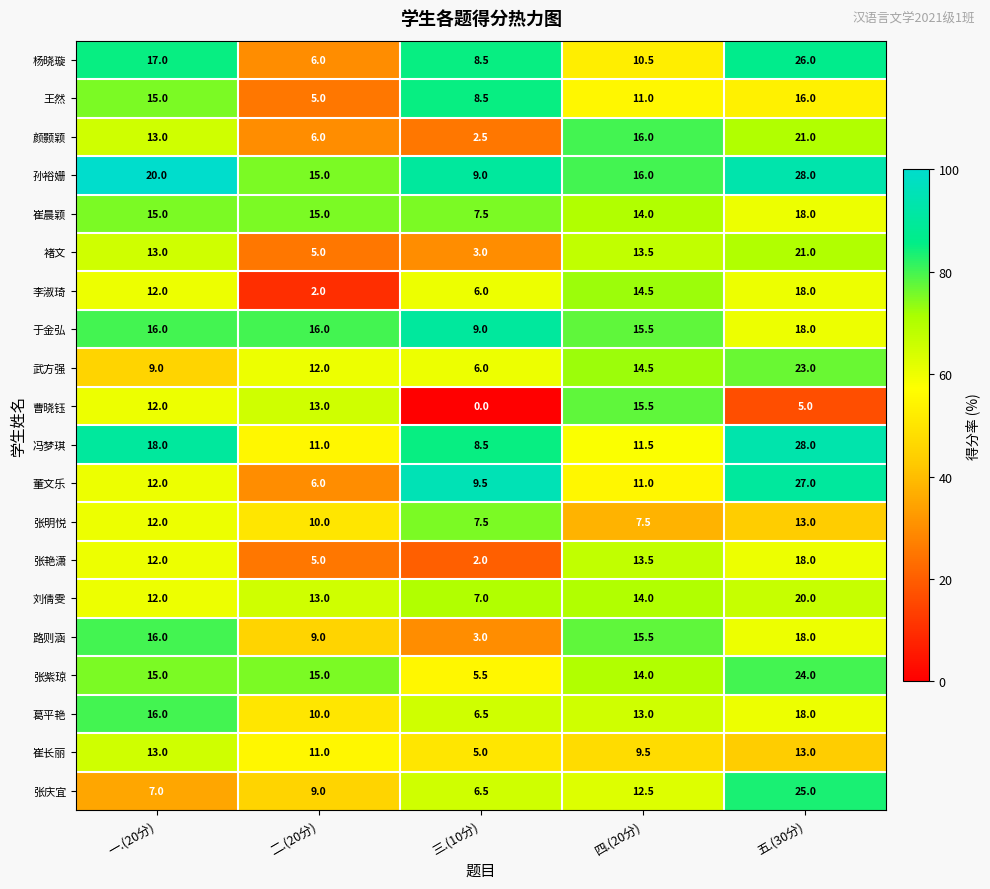

Rank the categories by 董文乐 value from highest to lowest.

五.(30分), 一.(20分), 四.(20分), 三.(10分), 二.(20分)